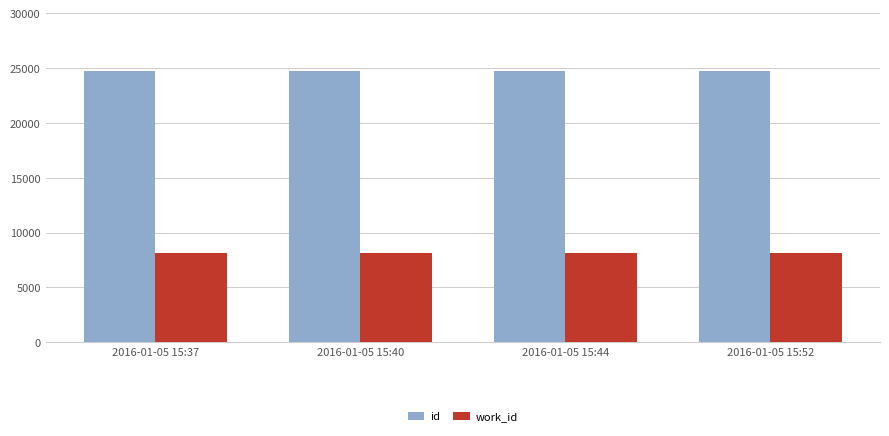

True or false: id has a value of 24760 at 2016-01-05 15:44.

True